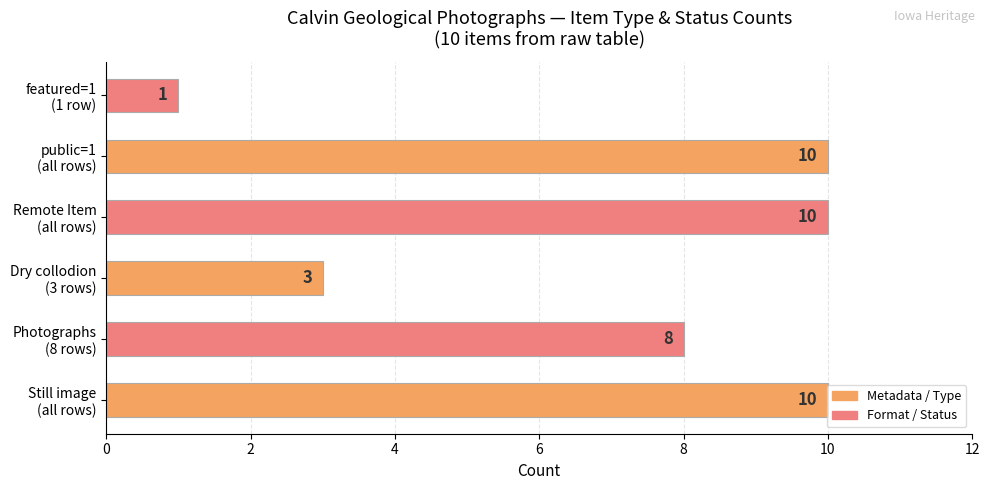

At which category does the chart reach its minimum across all series?

featured=1
(1 row)